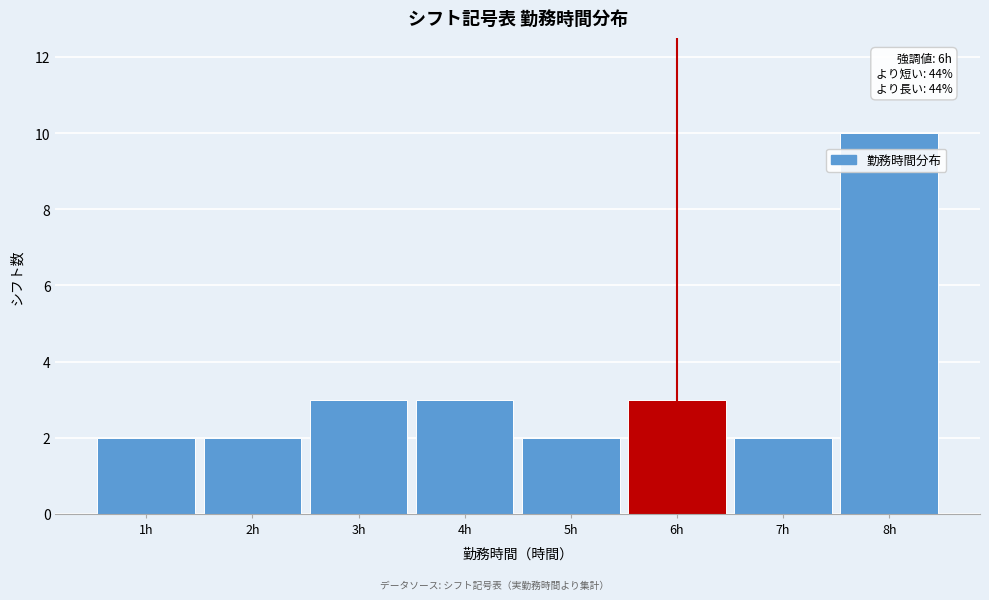

Which range on the x-axis has the tallest bar?

7.5 to 8.5